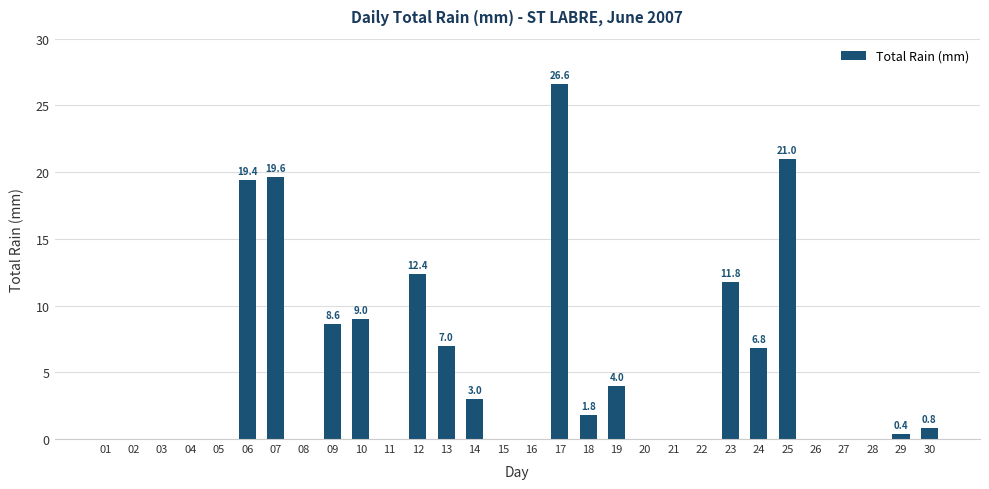

How many positive values are there?

15